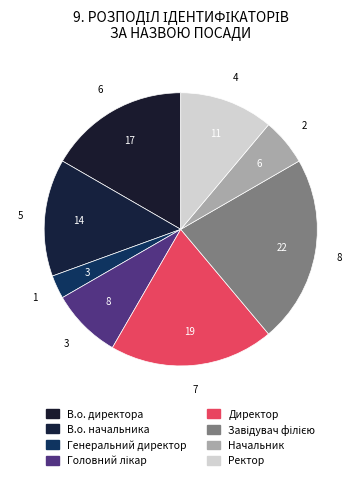

How many slices are in this pie chart?

8